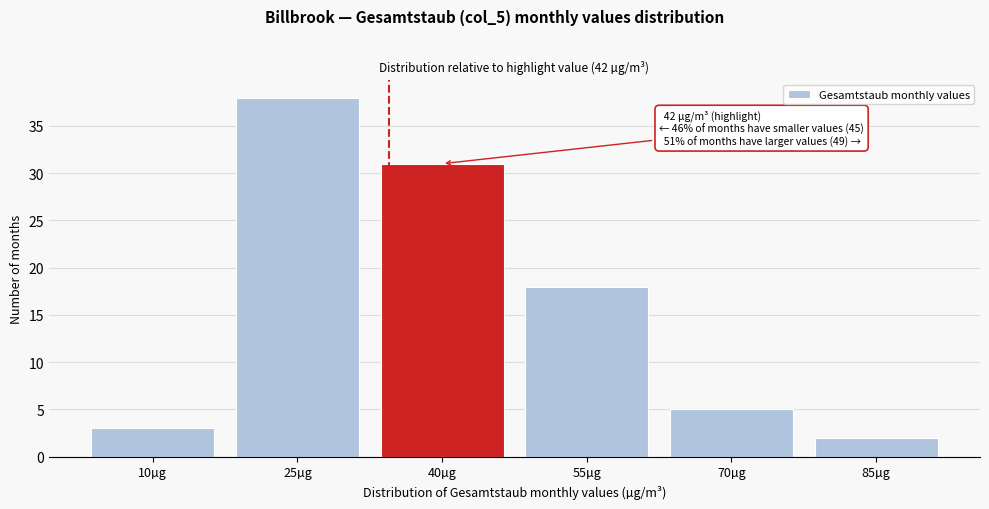

Reading left to right, extract all data points from this chart.

3	38	31	18	5	2